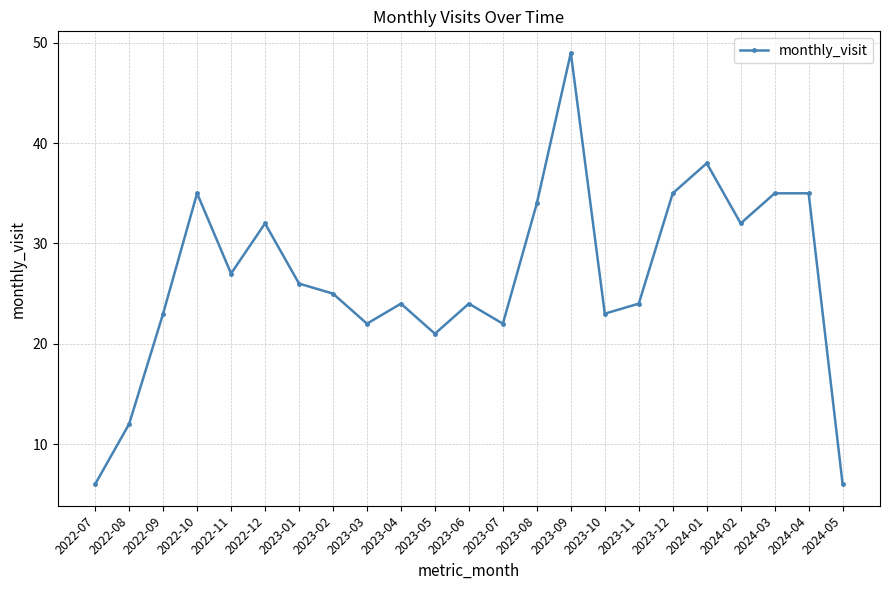

At which label is the value closest to 27?

2022-11